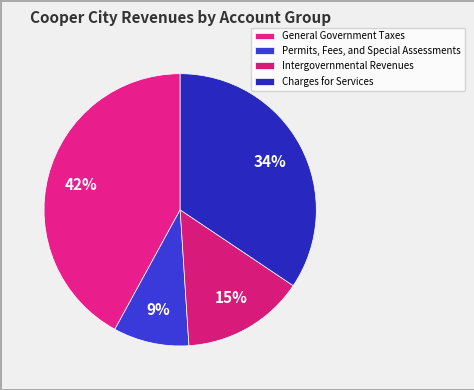

How many slices are in this pie chart?

4